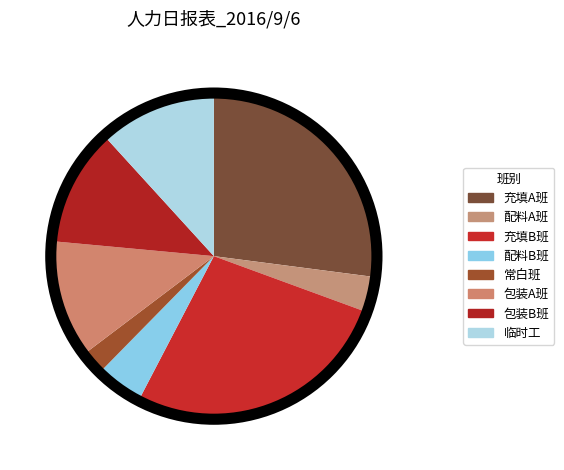

How many slices are in this pie chart?

8